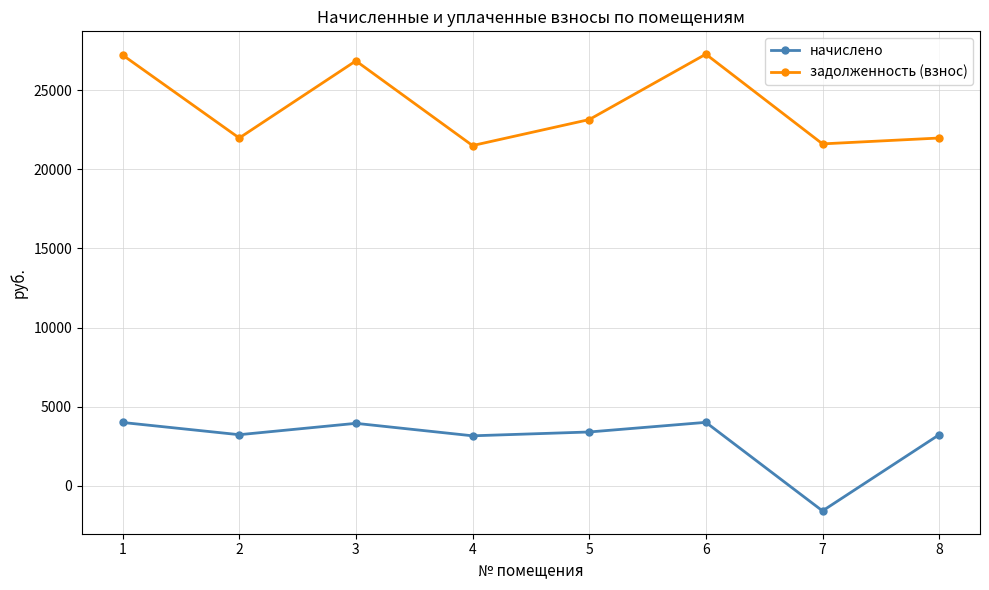

Rank the series by their average value, from lowest to highest.

начислено, задолженность (взнос)